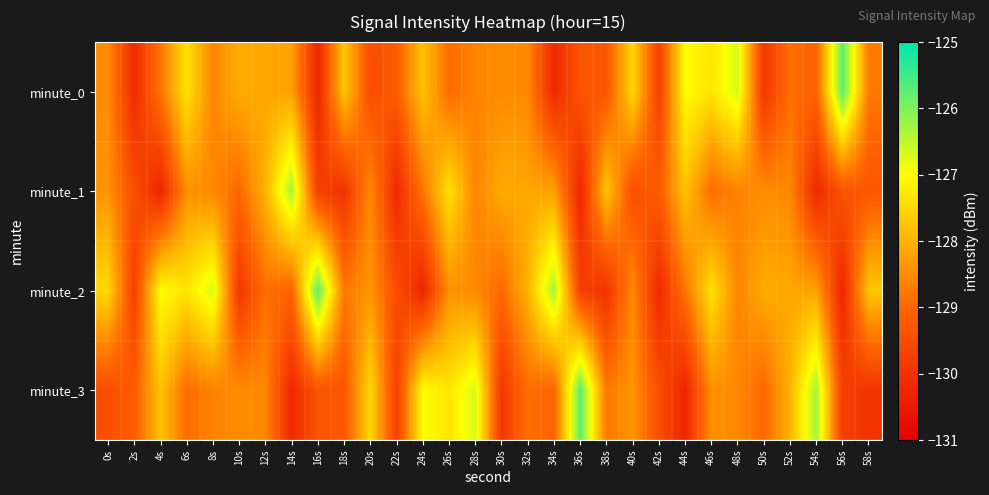

Rank the series at 40s from lowest to highest value.

minute_1, minute_2, minute_3, minute_0